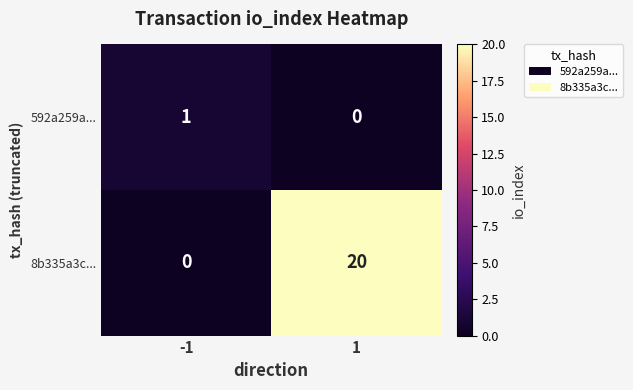

Reading left to right, what are all the values shown in this chart?

592a259a...: -1=1	1=0
8b335a3c...: -1=0	1=20